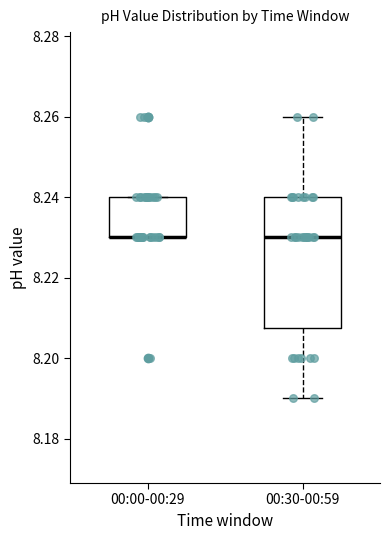

Reading left to right, transcribe this box plot: for each box, give where its median line is, the range the box spans, and where its two whiskers end, as read against the y-axis. The values are not printed on the chart, so give them approximately, as read against the axis.

00:00-00:29: median 8.230 (drawn on the box's lower edge), box 8.230 to 8.240, whiskers 8.230 to 8.240
00:30-00:59: median 8.230, box 8.208 to 8.240, whiskers 8.190 to 8.260